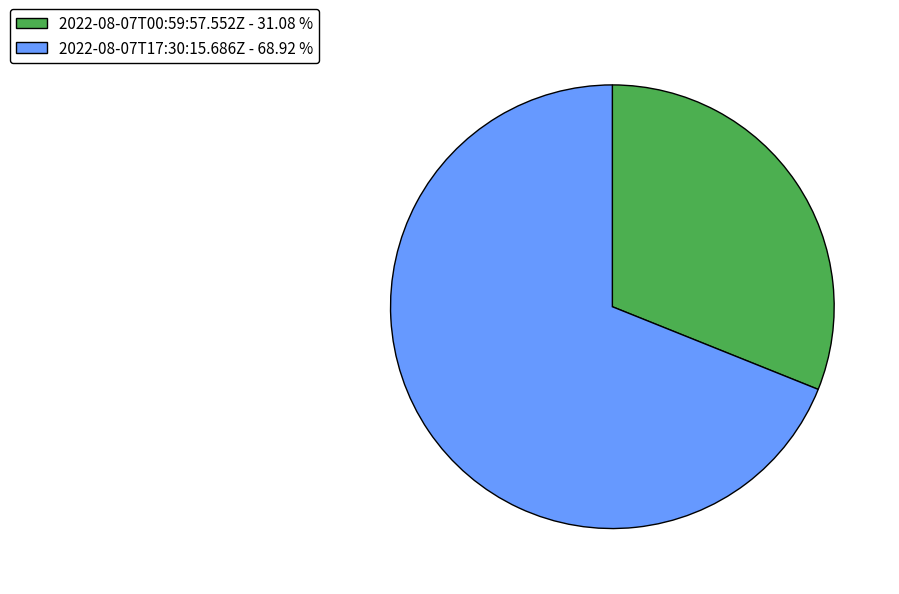

Is the sum of 2022-08-07T00:59:57.552Z - 31.08 % and 2022-08-07T17:30:15.686Z - 68.92 % greater than half?

Yes